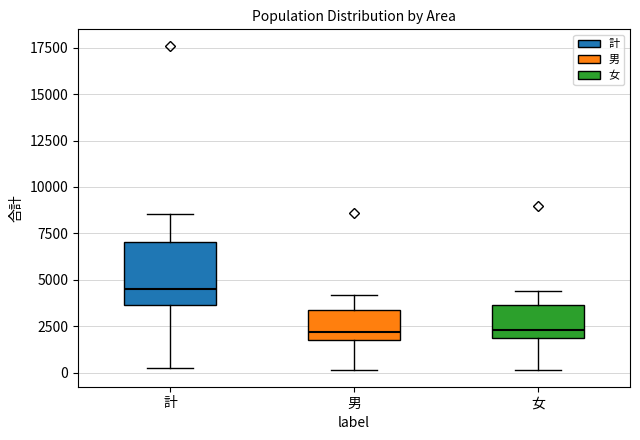

Where is the lower edge of the box for 計 on the y-axis? The values are not printed on the chart, so give them approximately, as read against the axis.

3500